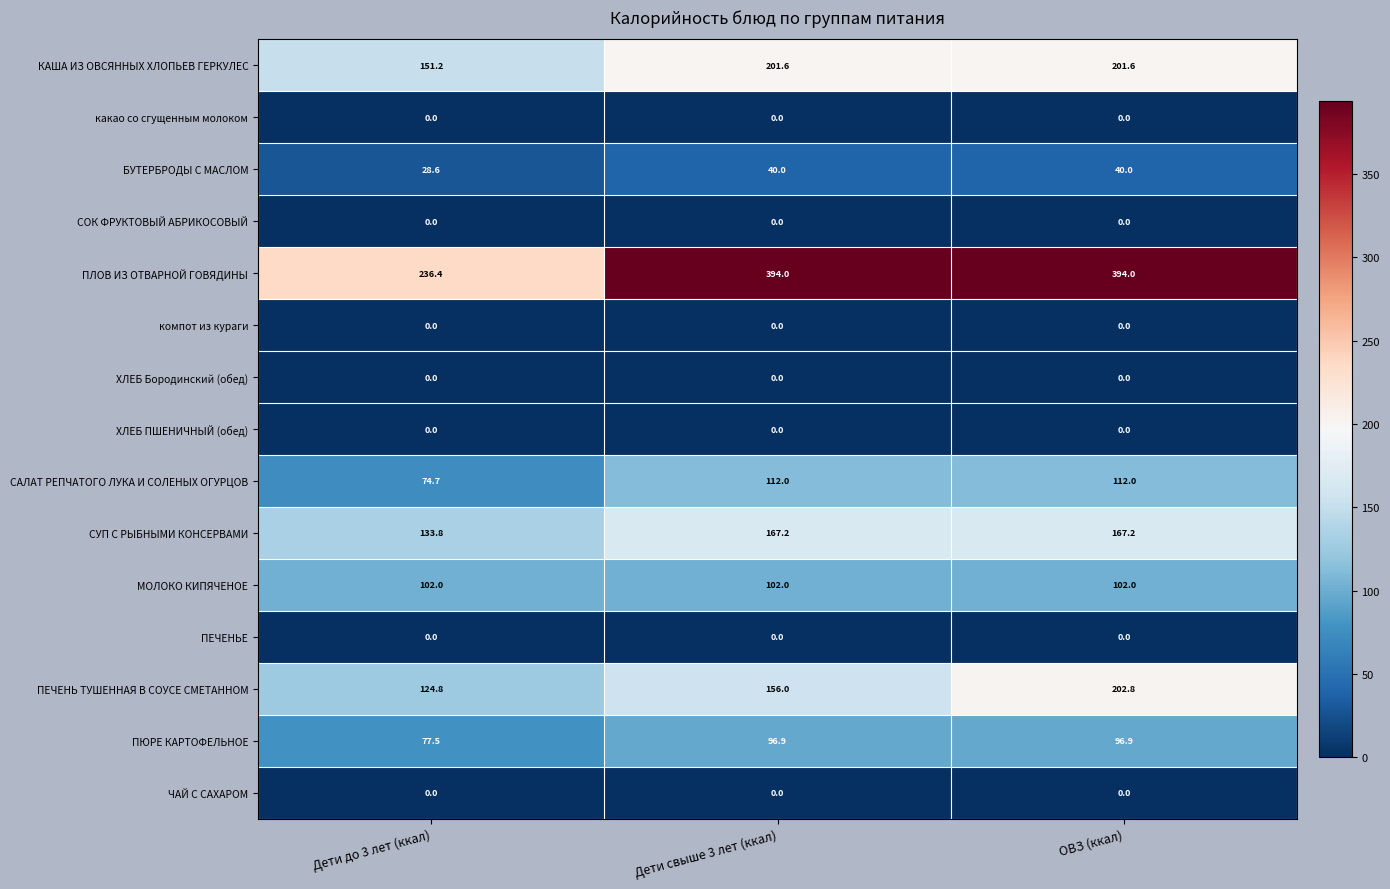

Which series changed the most between Дети до 3 лет (ккал) and Дети свыше 3 лет (ккал)?

ПЛОВ ИЗ ОТВАРНОЙ ГОВЯДИНЫ